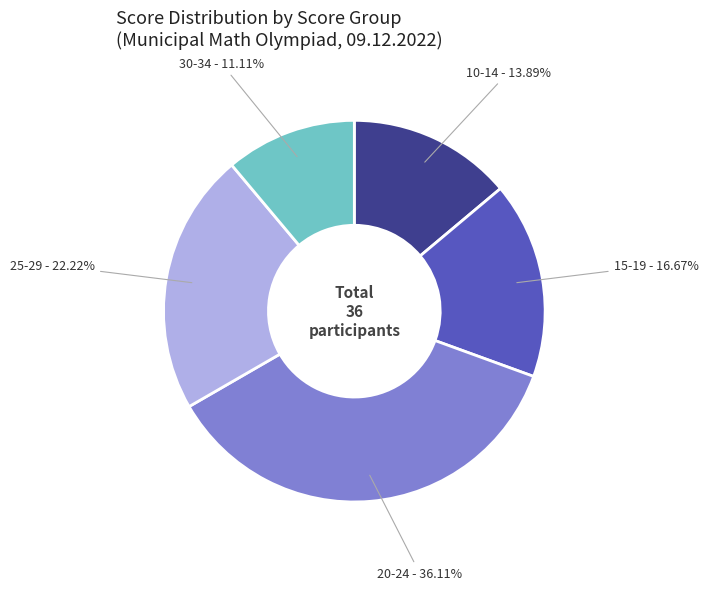

What is the smallest slice in the pie chart?

30-34